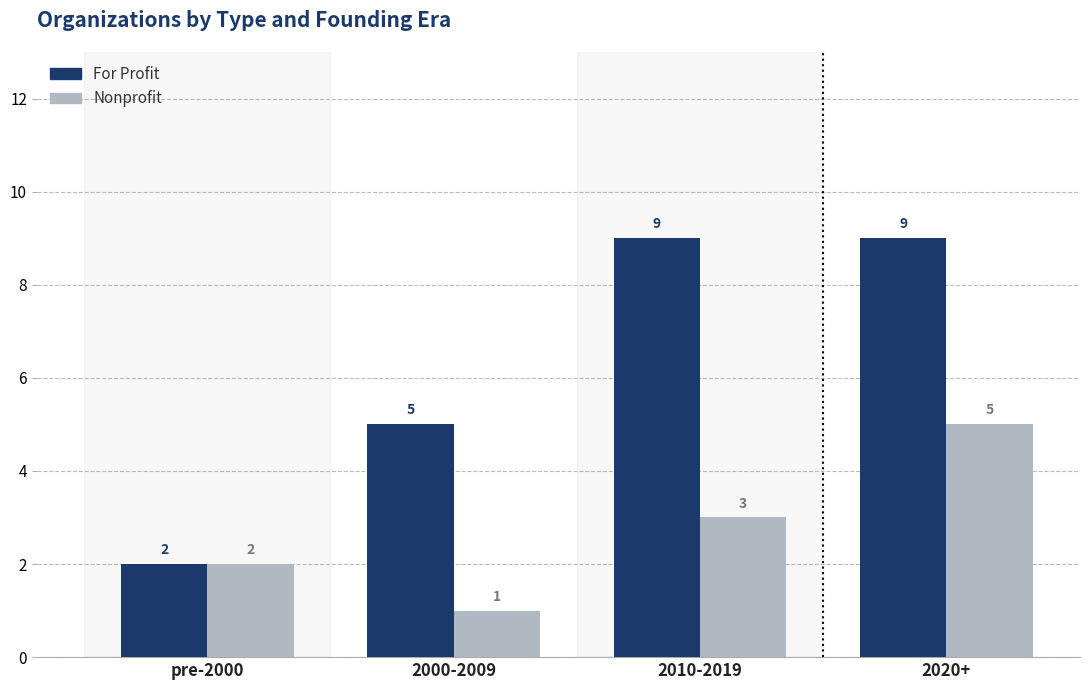

At how many categories does at least one series exceed 1?

4